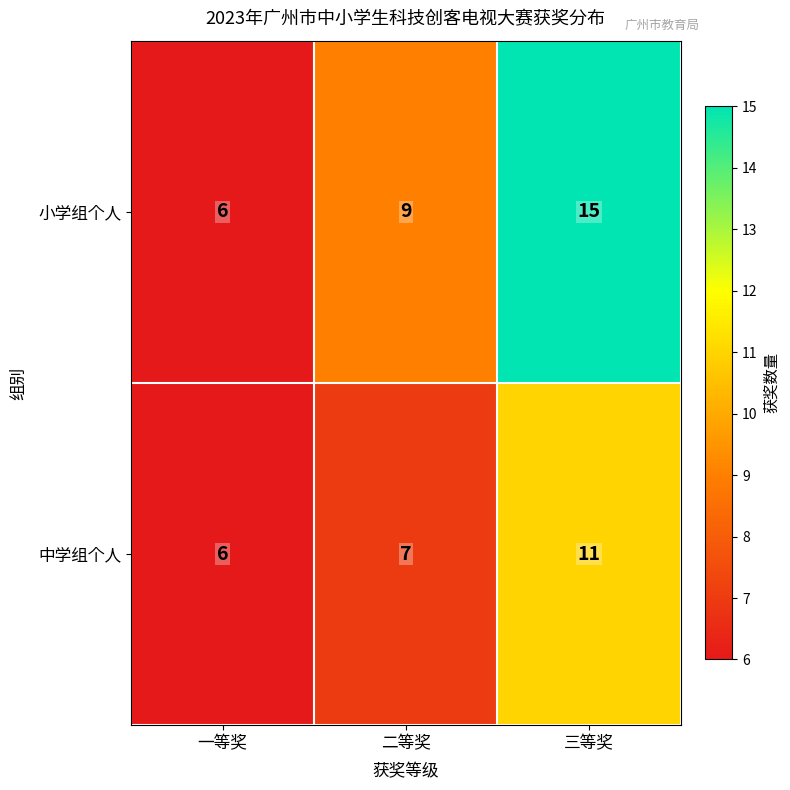

How many data points in 中学组个人 are less than 7?

1